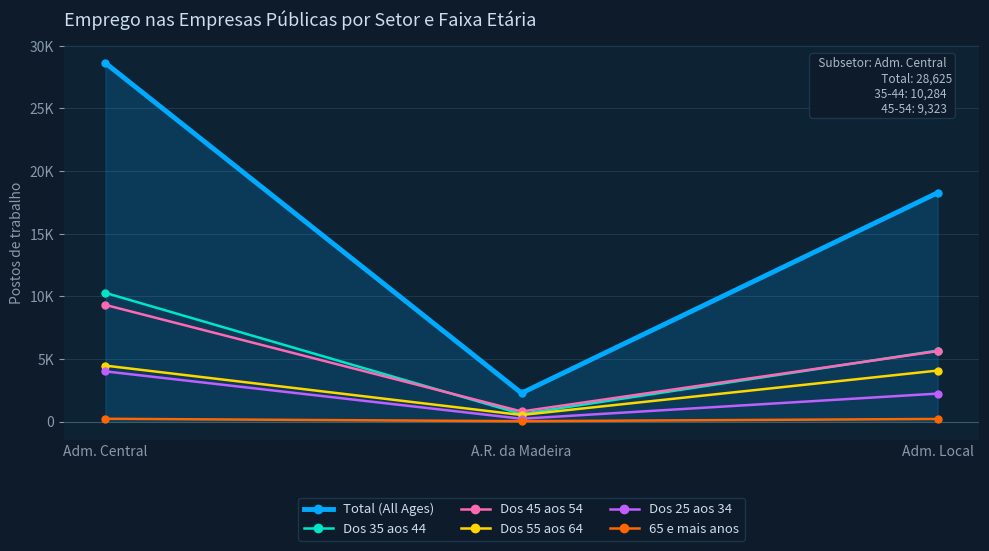

At Adm. Local, list the series in order from smallest to largest.

65 e mais anos, Dos 25 aos 34, Dos 55 aos 64, Dos 45 aos 54, Dos 35 aos 44, Total (All Ages)